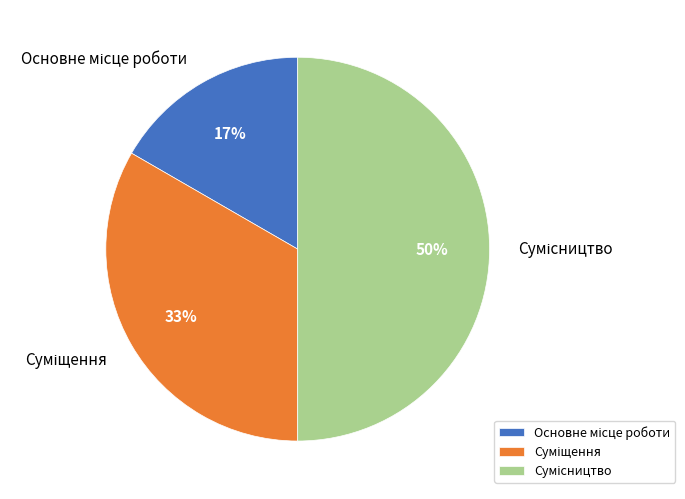

To the nearest percent, what is the difference between the largest and smallest slice percentages?

33%